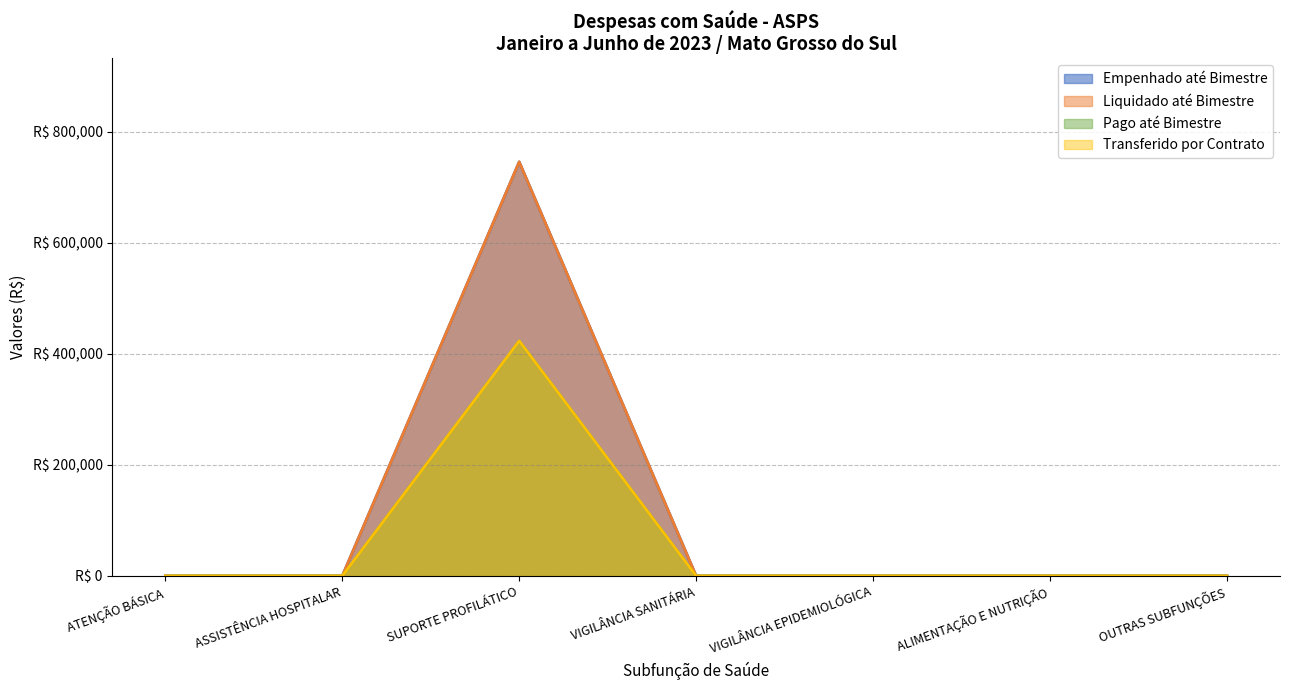

At how many categories does at least one series exceed 407675?

1